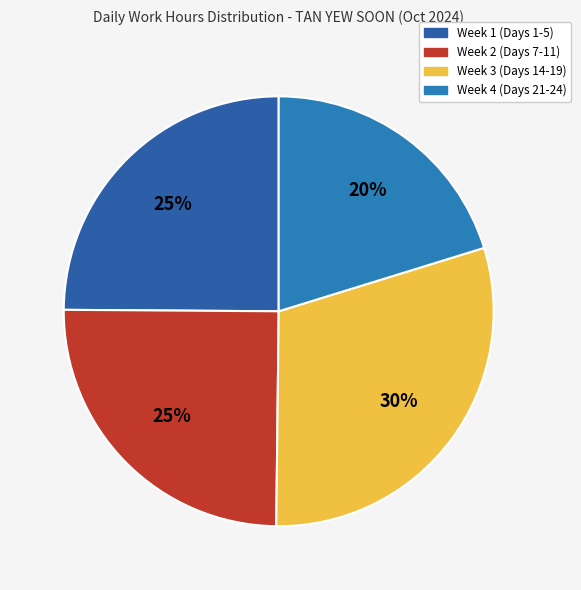

How many segments does this pie chart have?

4